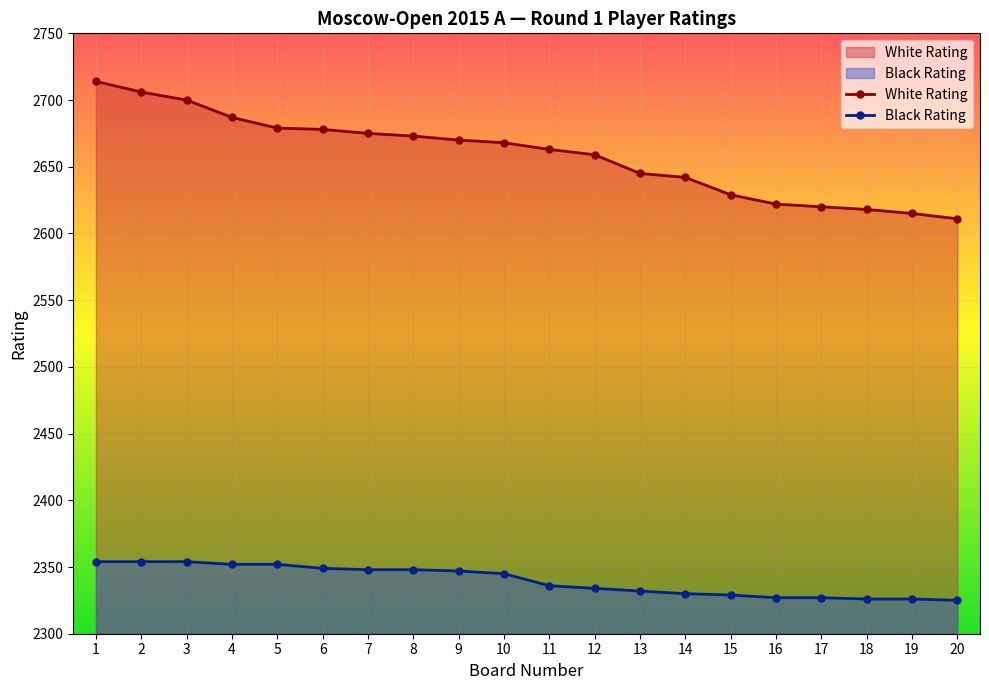

At which label does White Rating first exceed 2668?

1